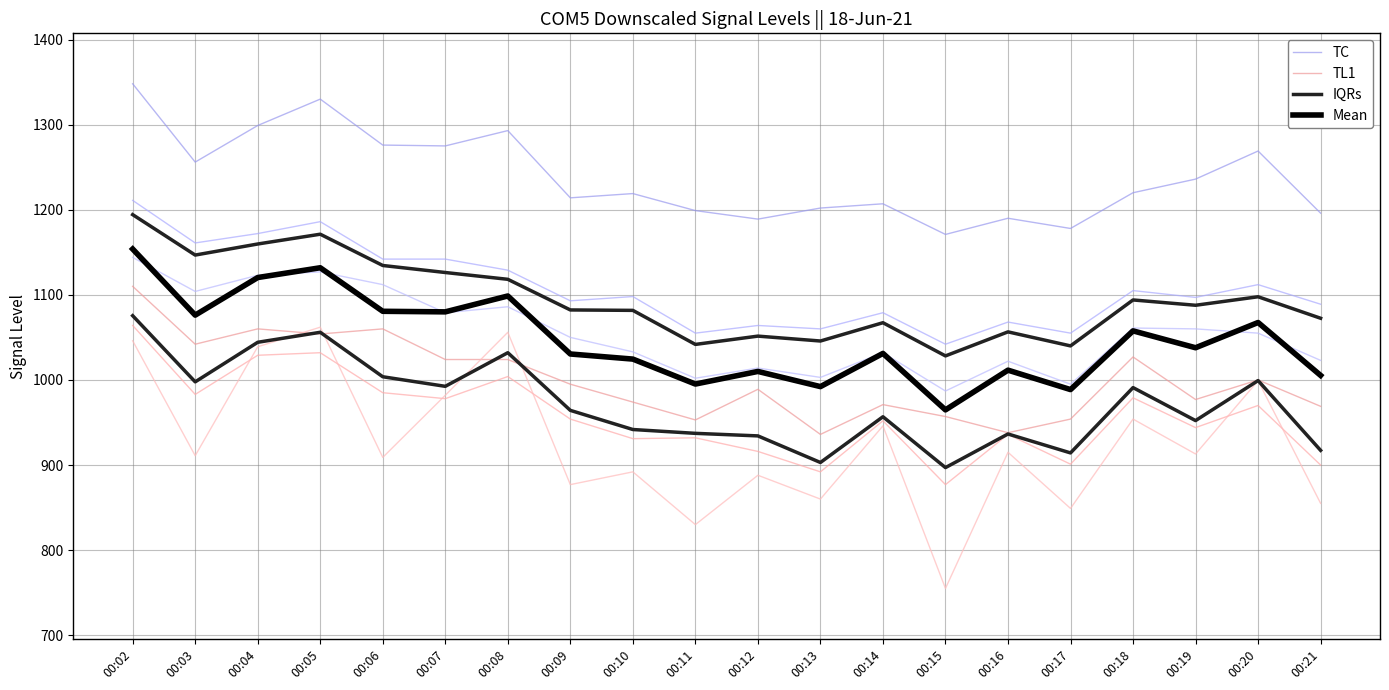

Which series has the widest spread of values?

Mean